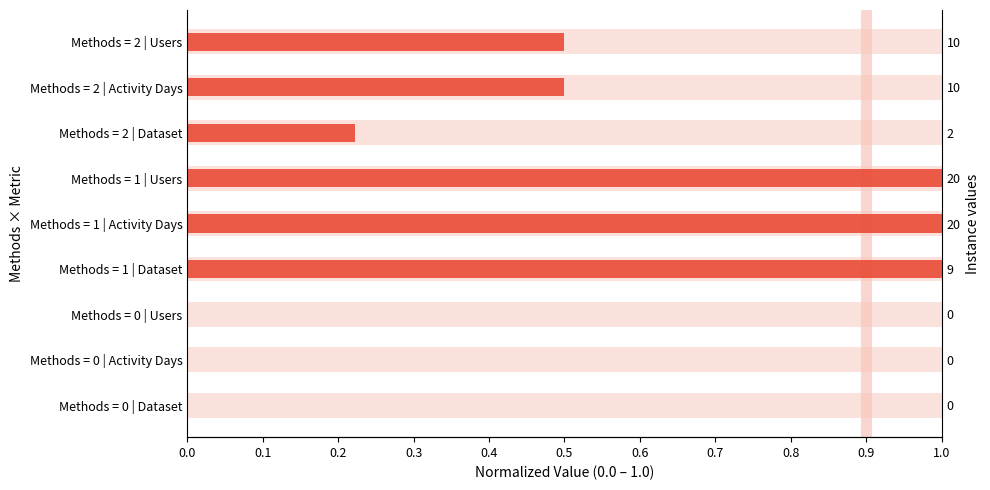

What is the difference between the second highest and minimum values?

1.0